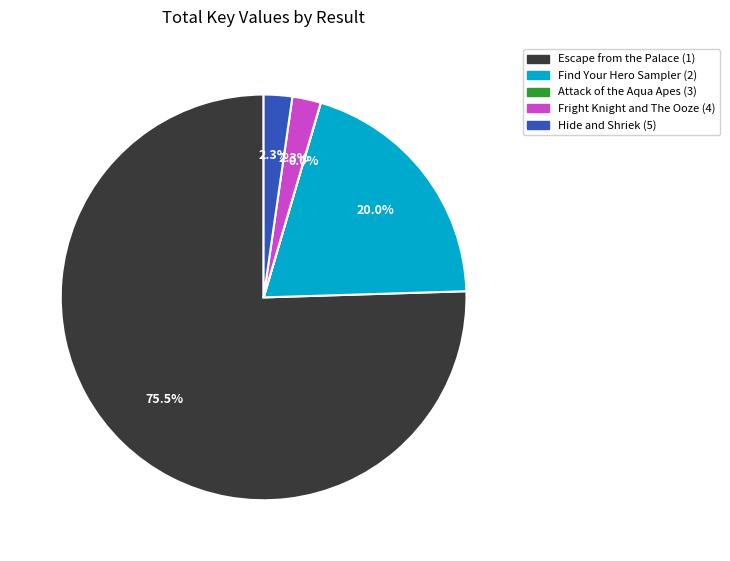

What is the largest slice in the pie chart?

Escape from the Palace (1)